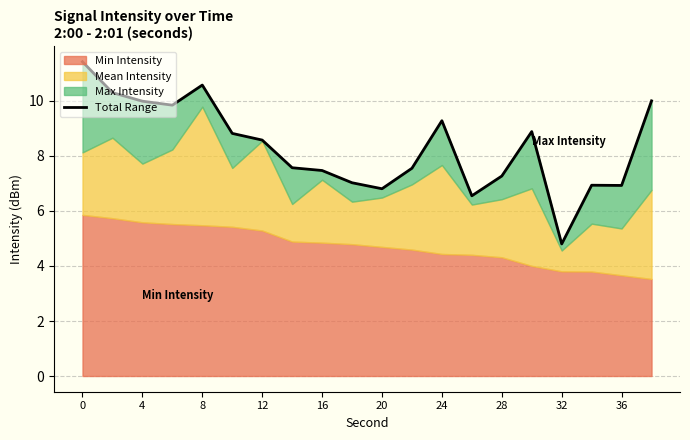

Between 24 and 36, which is larger?

24